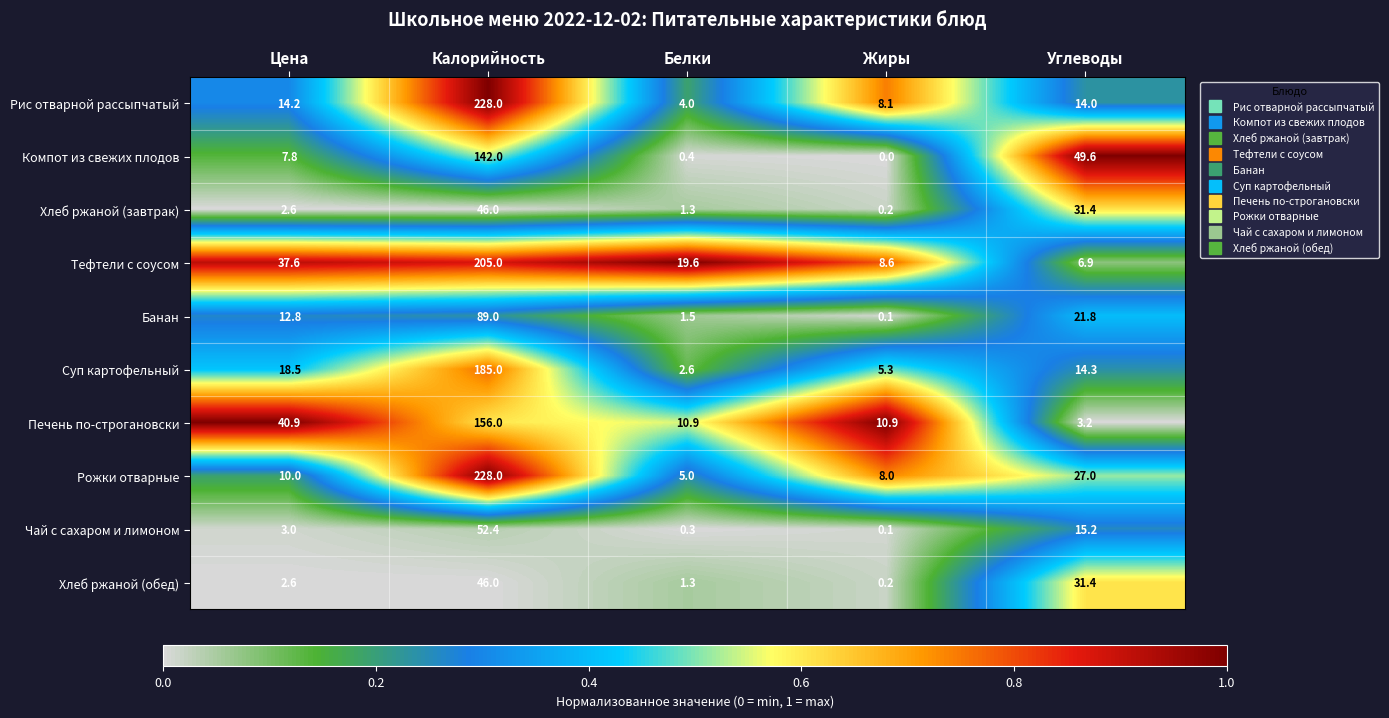

Is it true that Банан equals 21.8 at Углеводы?

True